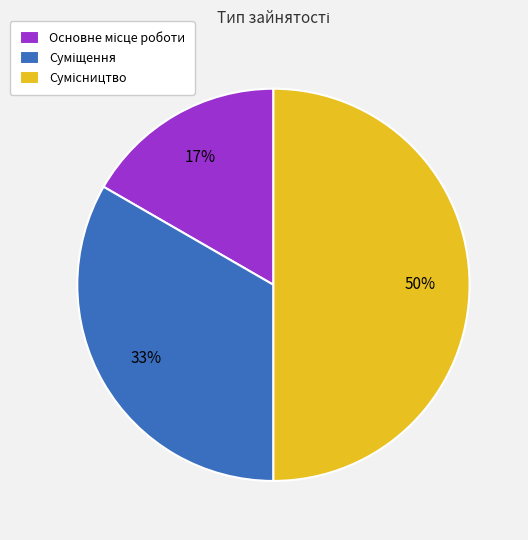

To the nearest percent, what is the difference between the largest and smallest slice percentages?

33%